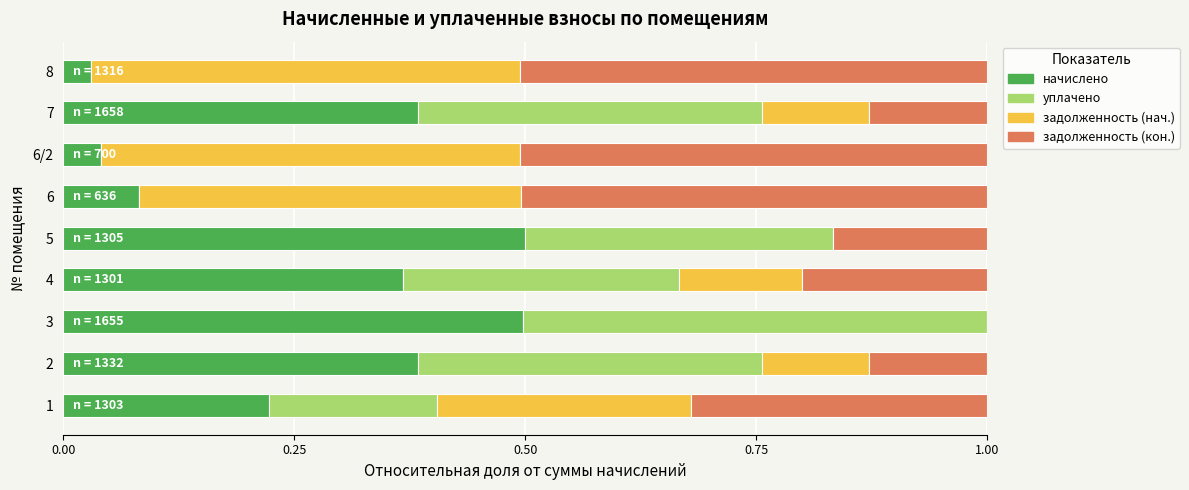

What is the total value across all series at 7?

1.0